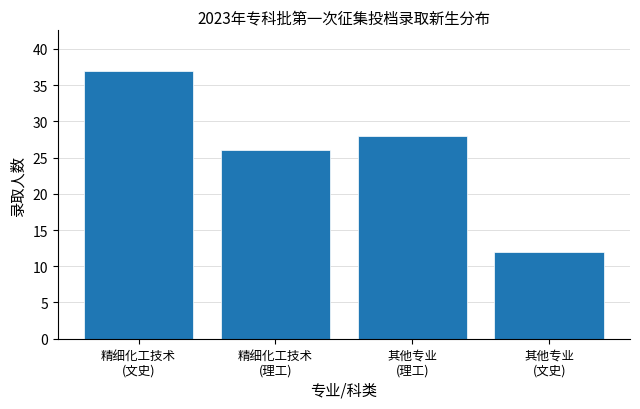

Reading left to right, list all the values displayed in this chart.

37	26	28	12